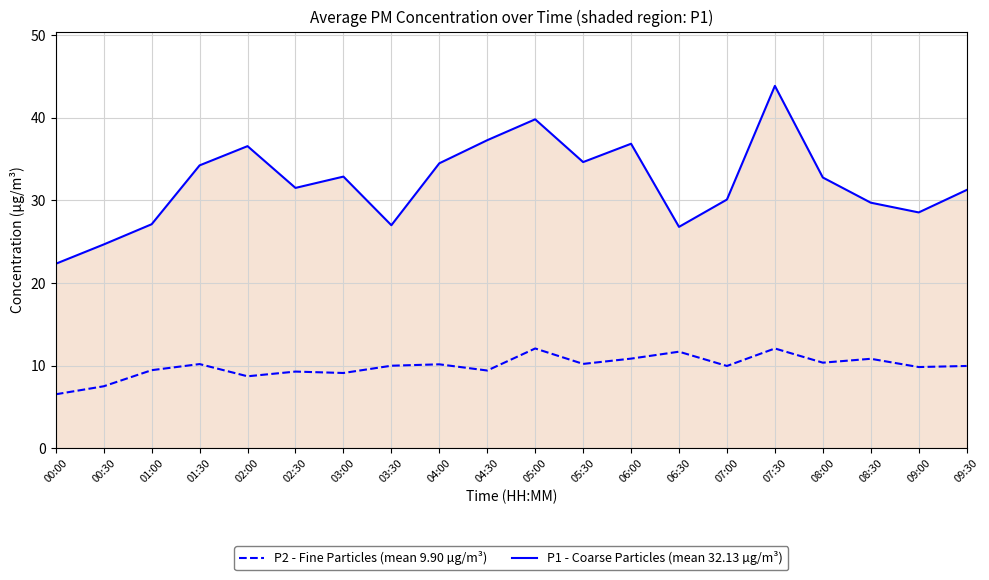

What is the minimum value for P2 - Fine Particles (mean 9.90 µg/m³)?

6.5